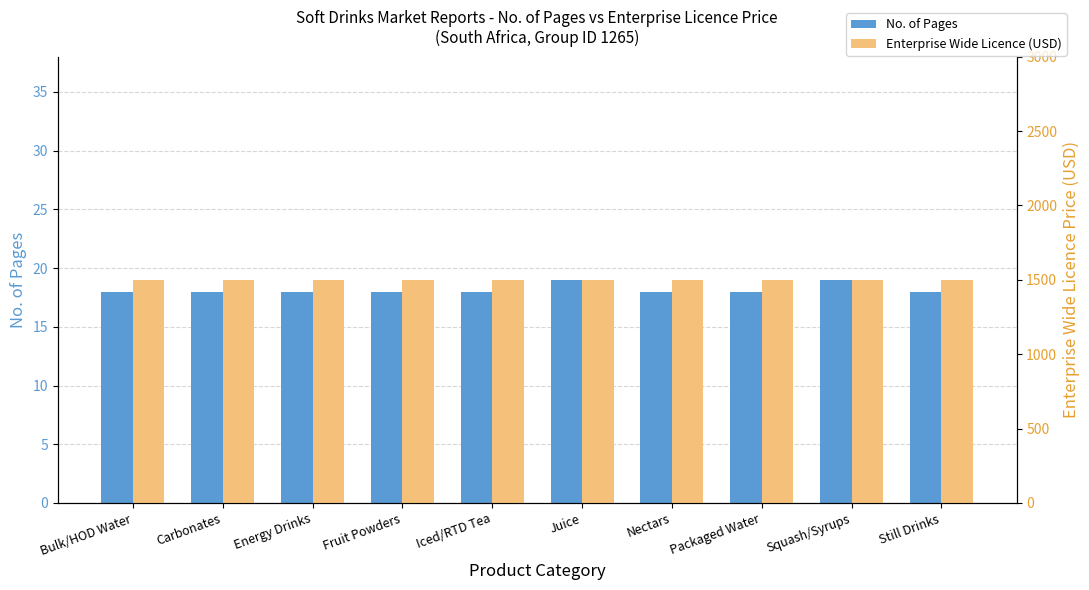

What is the average value of the Enterprise Wide Licence (USD) series?

1500